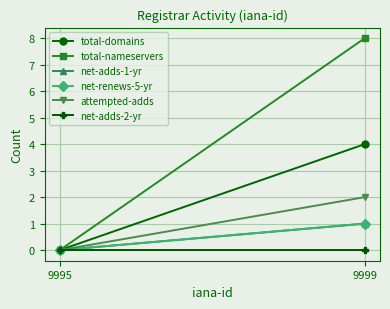

What are all the series names shown in the legend?

total-domains, total-nameservers, net-adds-1-yr, net-renews-5-yr, attempted-adds, net-adds-2-yr